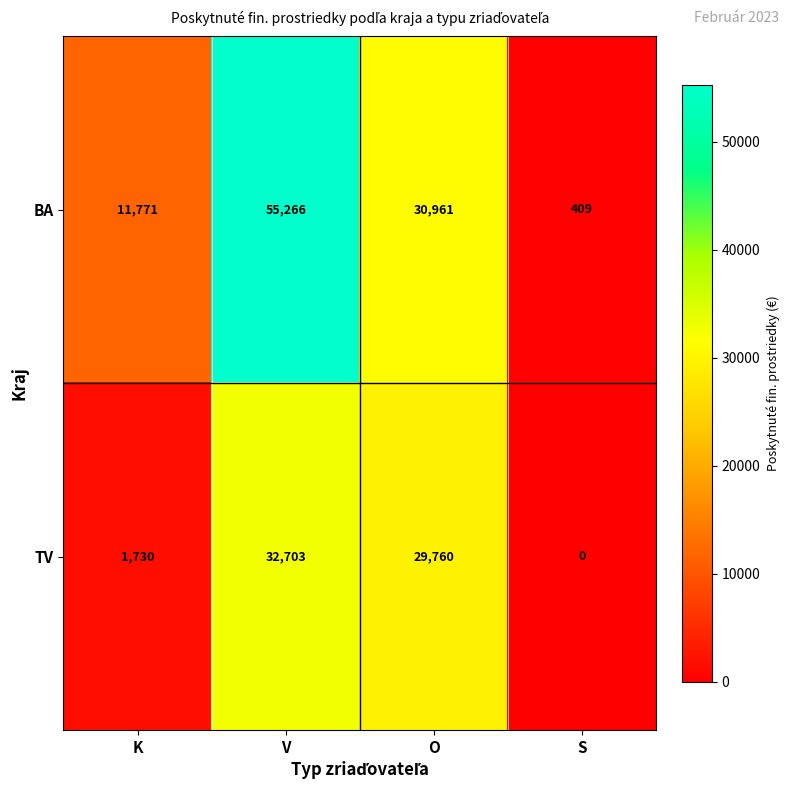

Which series has the largest range (max minus min)?

BA